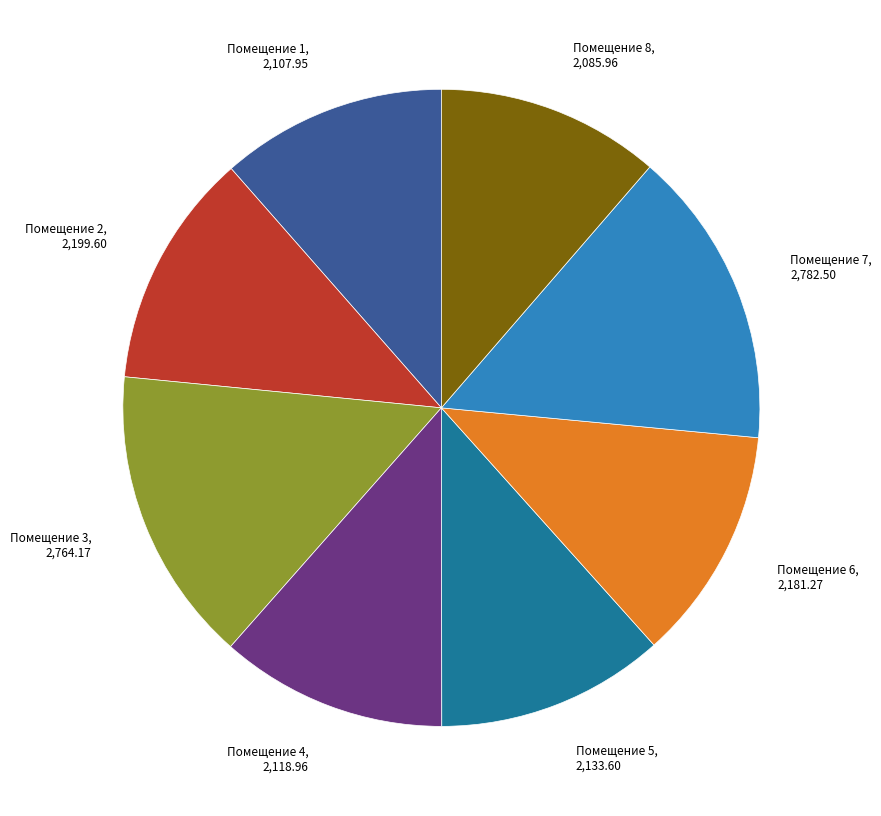

Is there a majority slice in this chart?

No